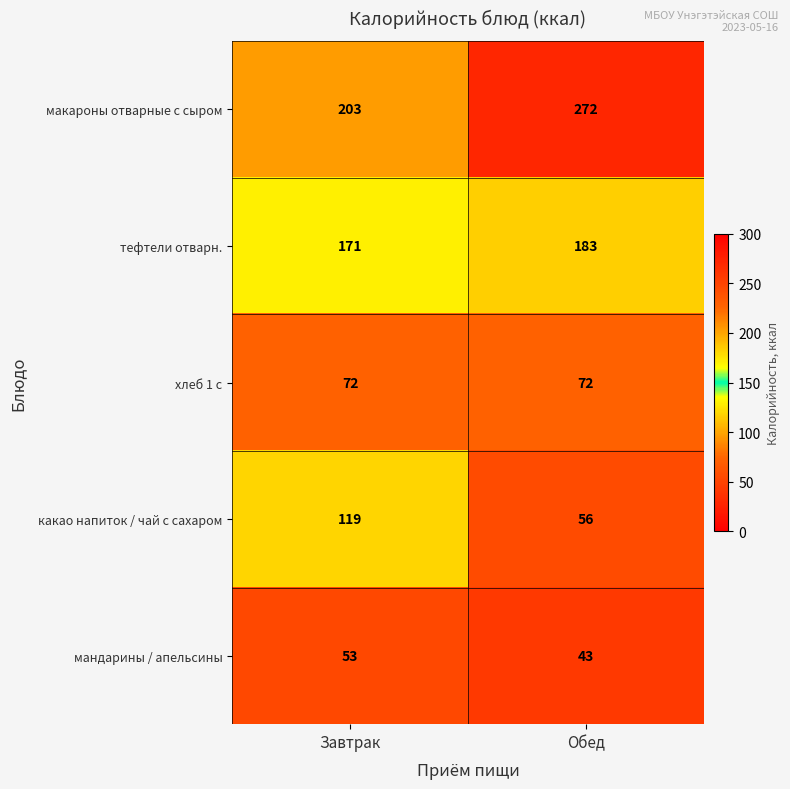

At which category is the sum across all series the highest?

Обед